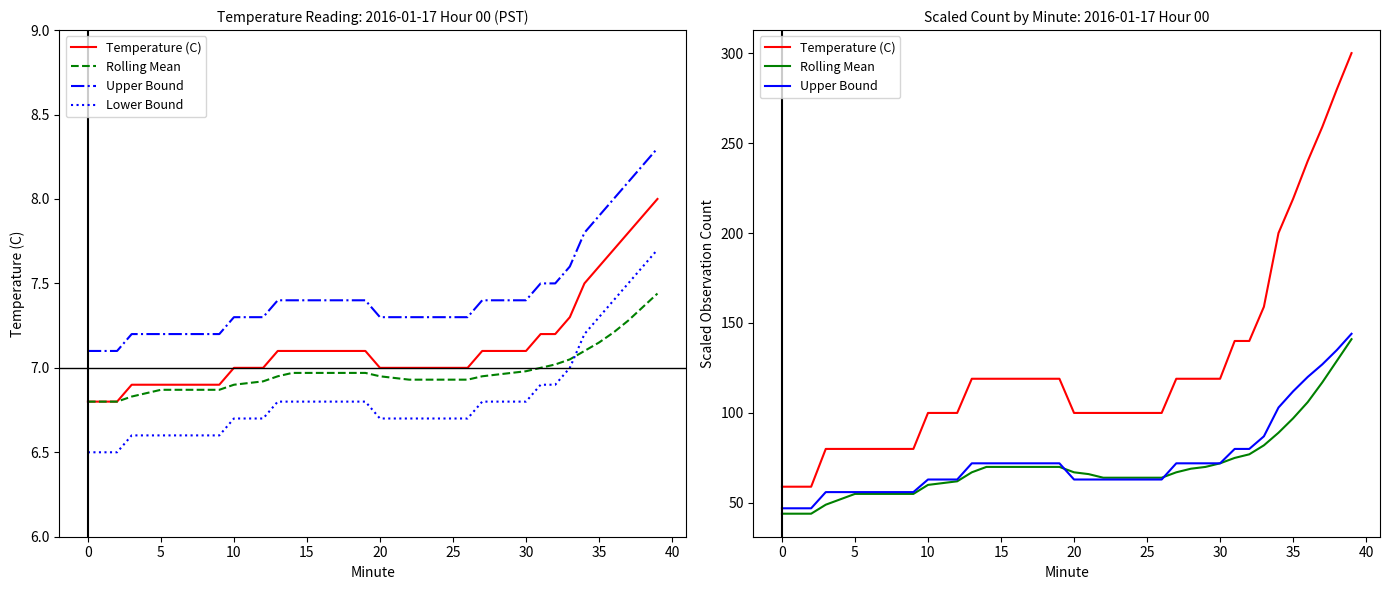

True or false: Temperature (C) and Rolling Mean cross at least once.

False